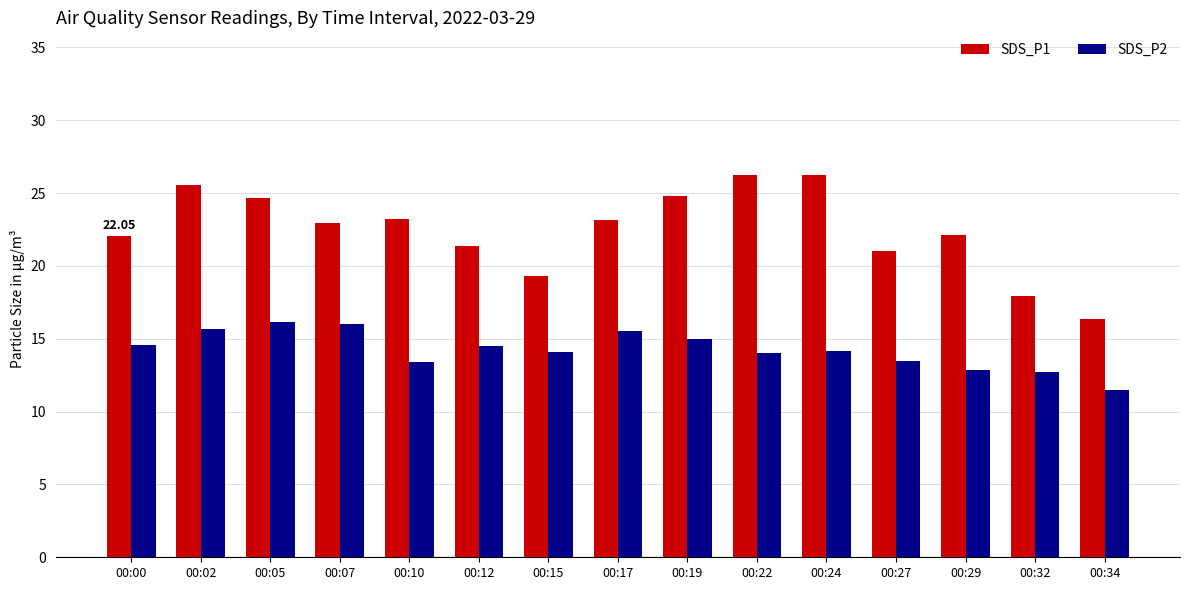

Rank the series at 00:10 from highest to lowest value.

SDS_P1, SDS_P2